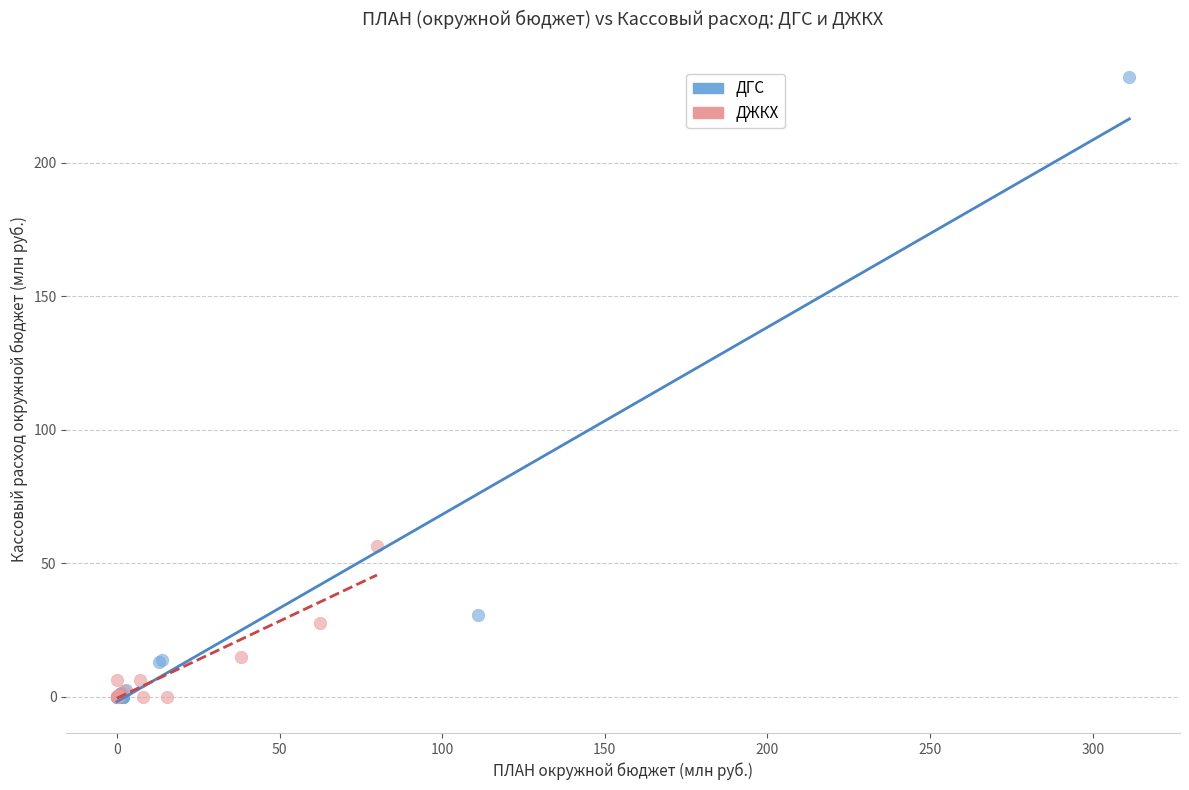

Which series contains the highest Y value?

ДГС